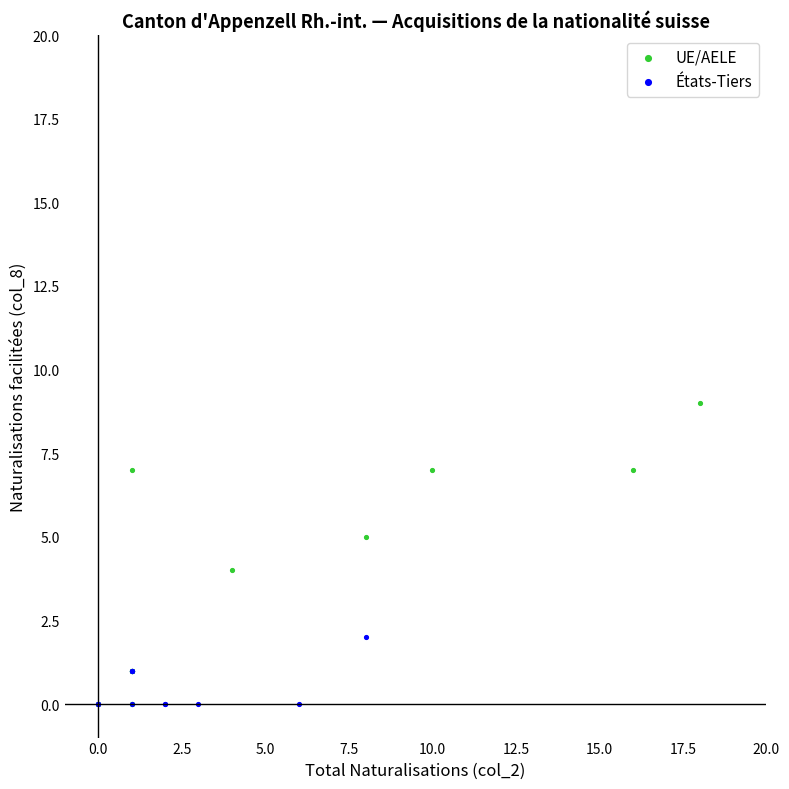

What are all the series names shown in the legend?

UE/AELE, États-Tiers